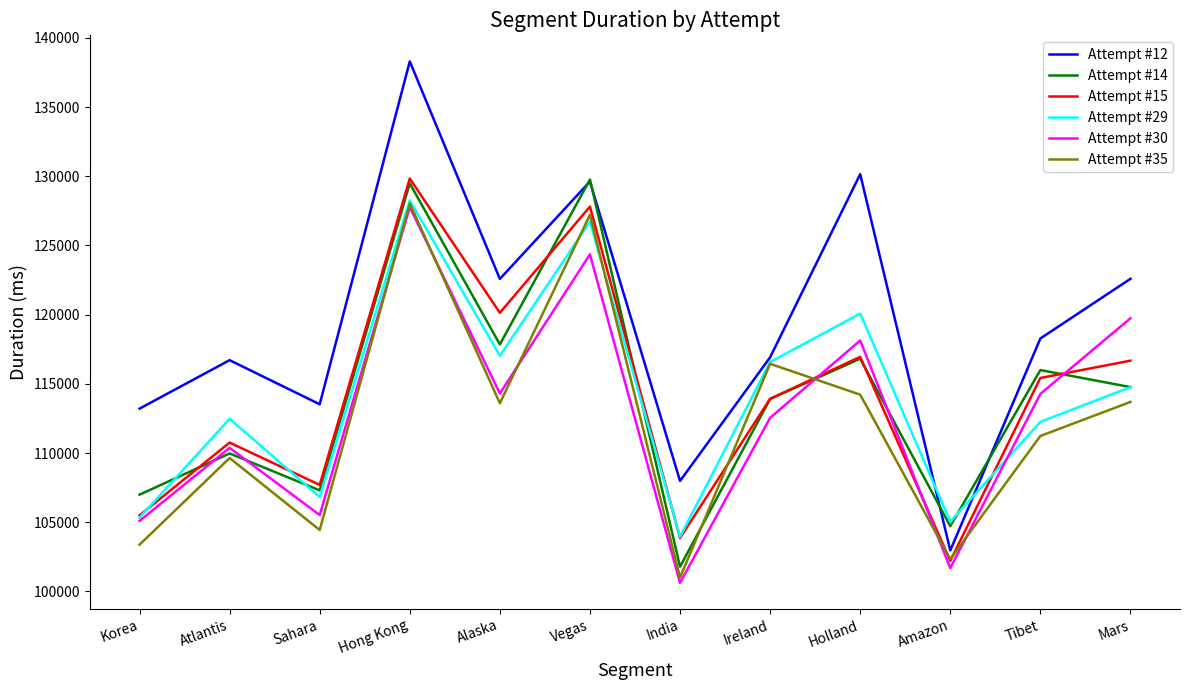

What is the difference between the highest and lowest values at Ireland?

4373